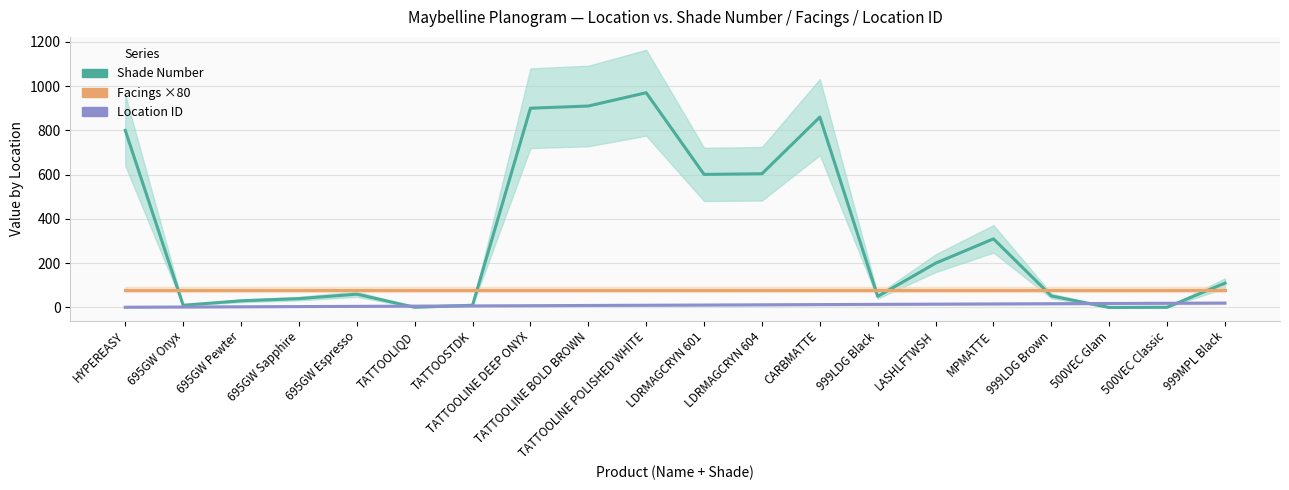

Which series has the largest total across all categories?

Shade Number